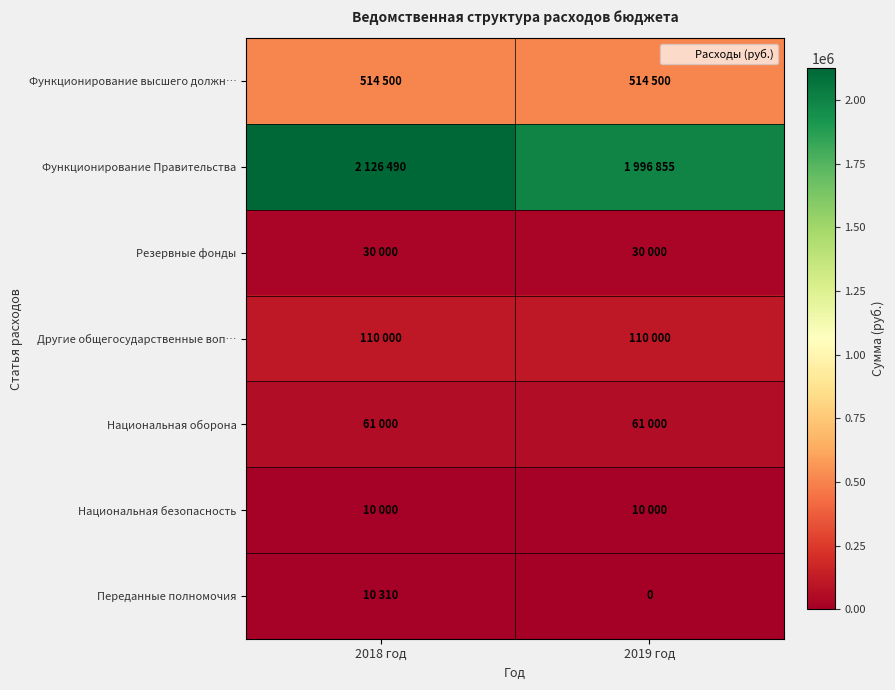

What is the spread (max minus min) of values at 2018 год?

2116490